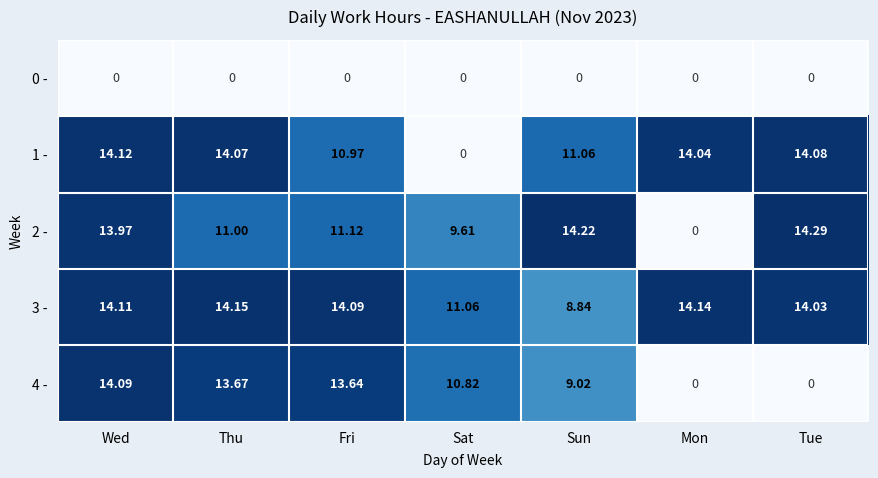

List the labels in order of 3 - value, largest first.

Thu, Mon, Wed, Fri, Tue, Sat, Sun